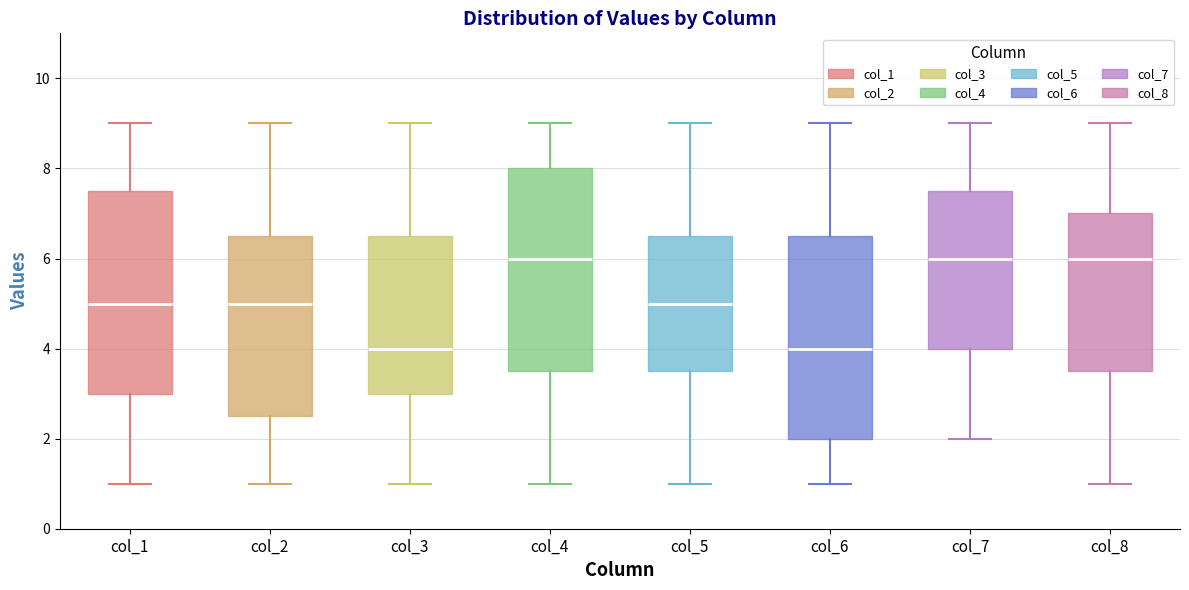

Reading left to right, transcribe this box plot: for each box, give where its median line is, the range the box spans, and where its two whiskers end, as read against the y-axis. The values are not printed on the chart, so give them approximately, as read against the axis.

col_1: median 5.0, box 3.0 to 7.6, whiskers 1.0 to 9.0
col_2: median 5.0, box 2.6 to 6.6, whiskers 1.0 to 9.0
col_3: median 4.0, box 3.0 to 6.6, whiskers 1.0 to 9.0
col_4: median 6.0, box 3.6 to 8.0, whiskers 1.0 to 9.0
col_5: median 5.0, box 3.6 to 6.6, whiskers 1.0 to 9.0
col_6: median 4.0, box 2.0 to 6.6, whiskers 1.0 to 9.0
col_7: median 6.0, box 4.0 to 7.6, whiskers 2.0 to 9.0
col_8: median 6.0, box 3.6 to 7.0, whiskers 1.0 to 9.0